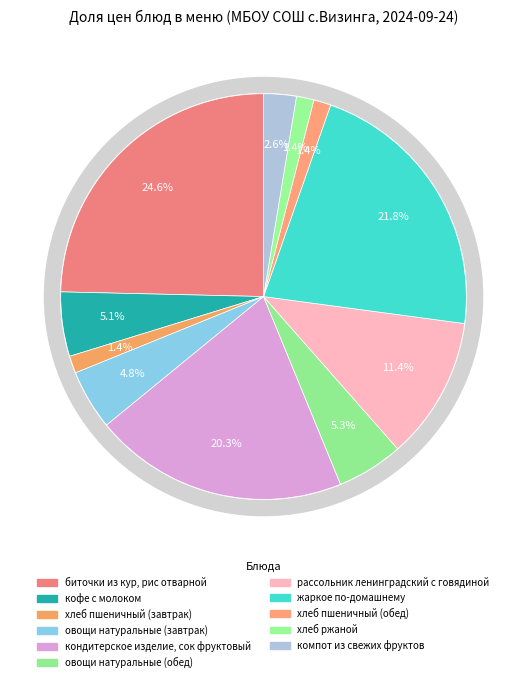

Which has a higher value, рассольник ленинградский с говядиной or биточки из кур, рис отварной?

биточки из кур, рис отварной